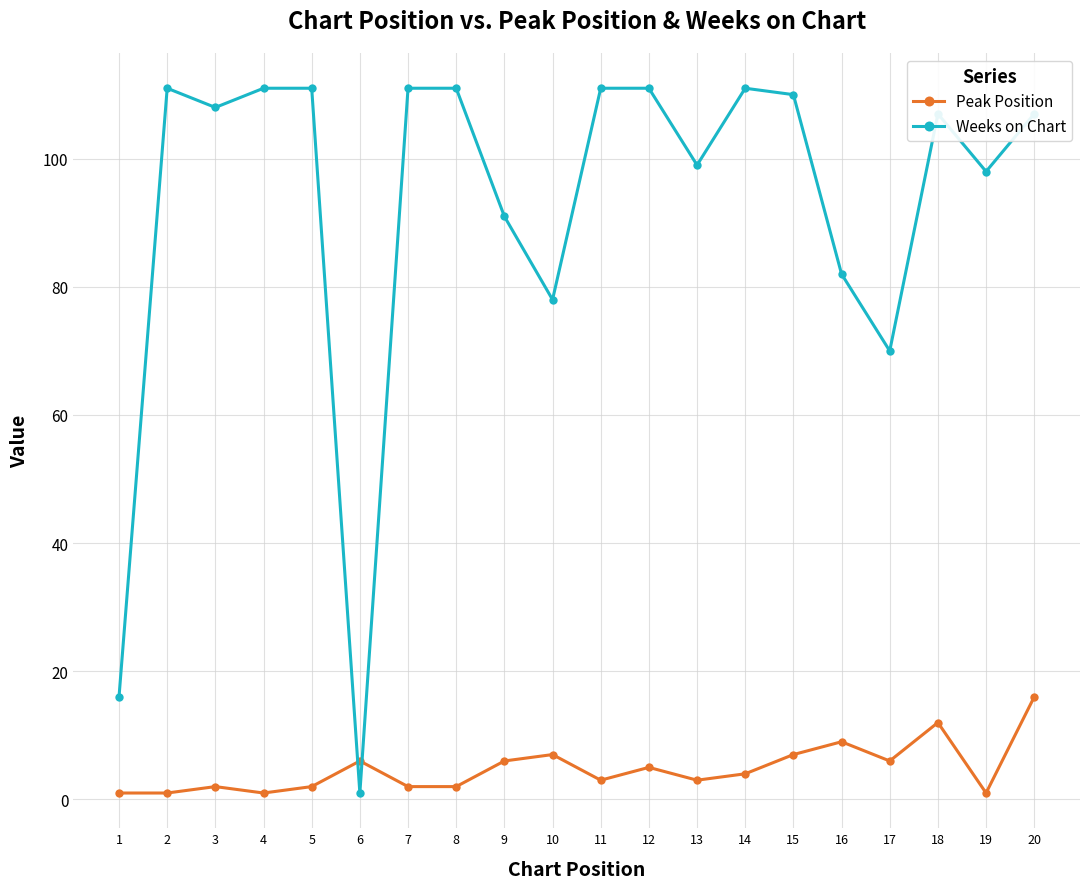

Is the value of Weeks on Chart at 20 greater than the value of Peak Position at 19?

Yes